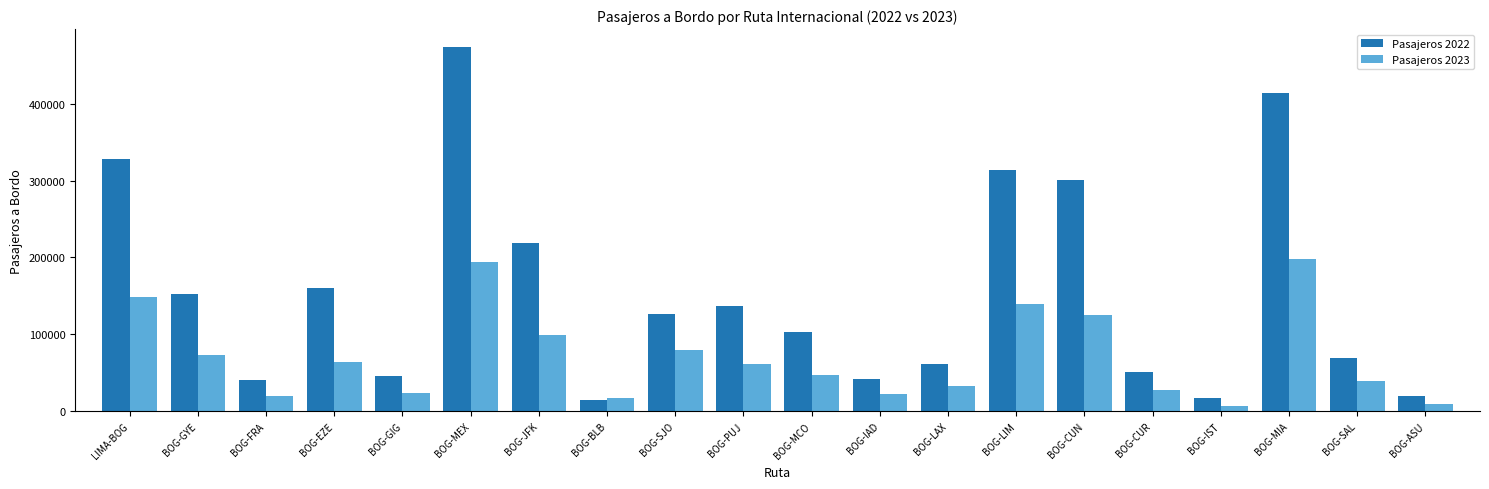

How many bars are there in each group?

2